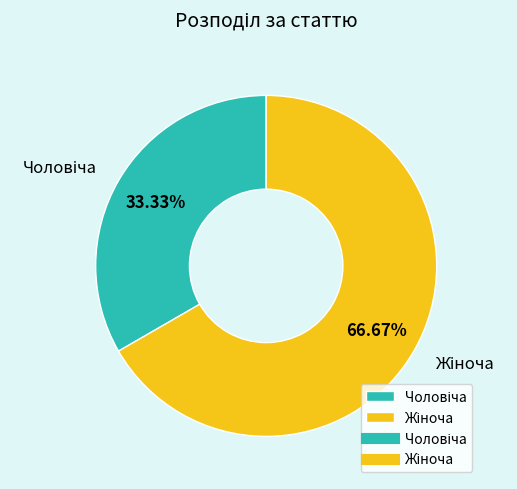

To the nearest percent, what is the difference between the largest and smallest slice percentages?

33%